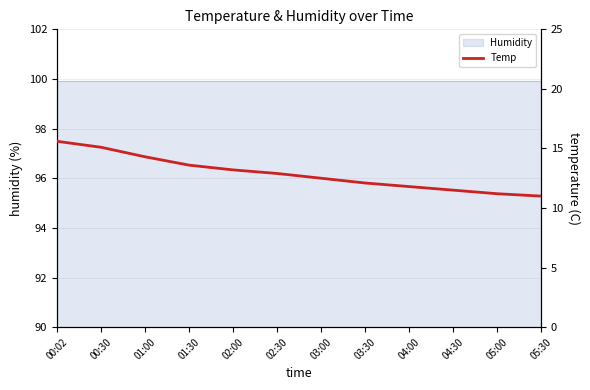

Reading left to right, extract all data points from this chart.

00:02=15.6	00:30=15.1	01:00=14.3	01:30=13.6	02:00=13.2	02:30=12.9	03:00=12.5	03:30=12.1	04:00=11.8	04:30=11.5	05:00=11.2	05:30=11.0